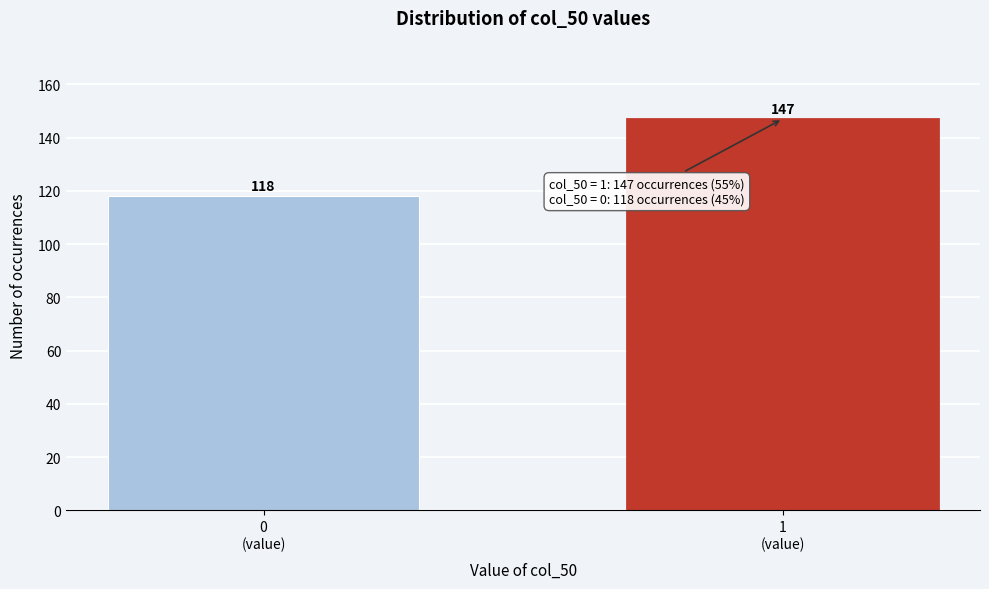

Reading right to left, extract all data points from this chart.

147	118